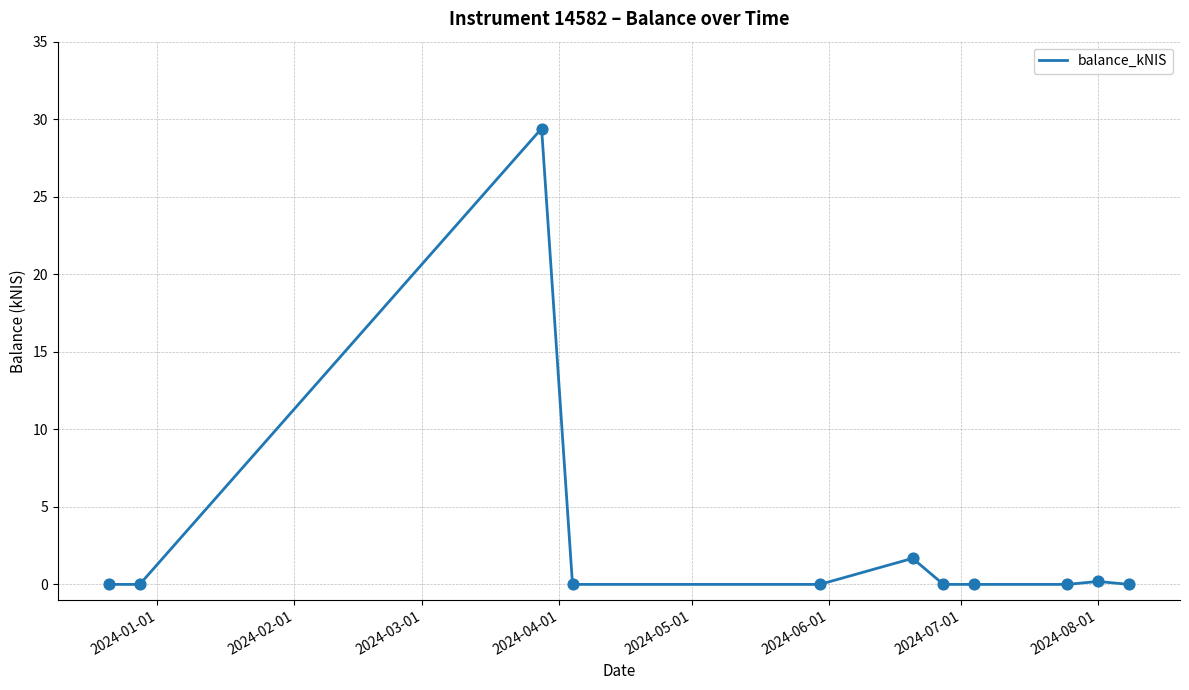

What is the greatest value displayed?

29.4